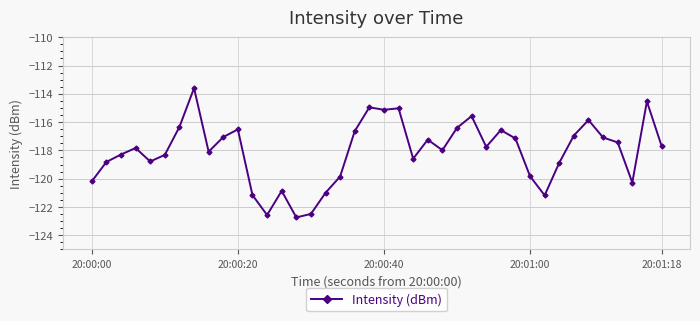

What is the greatest value displayed?

-113.6